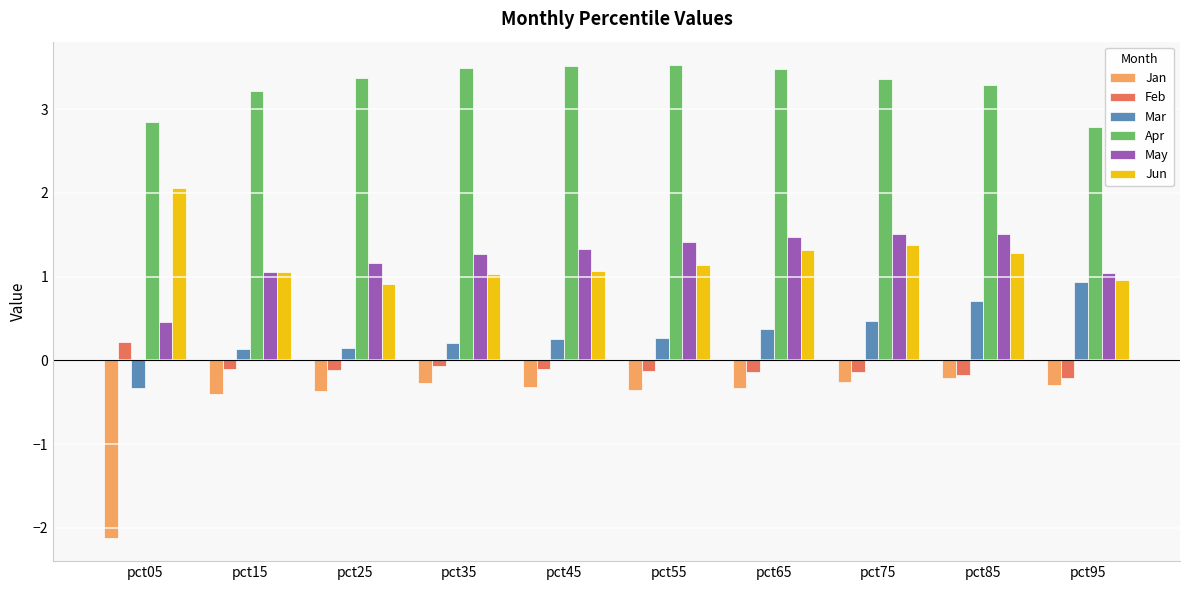

What is the difference between the Mar values at pct75 and pct95?

0.5